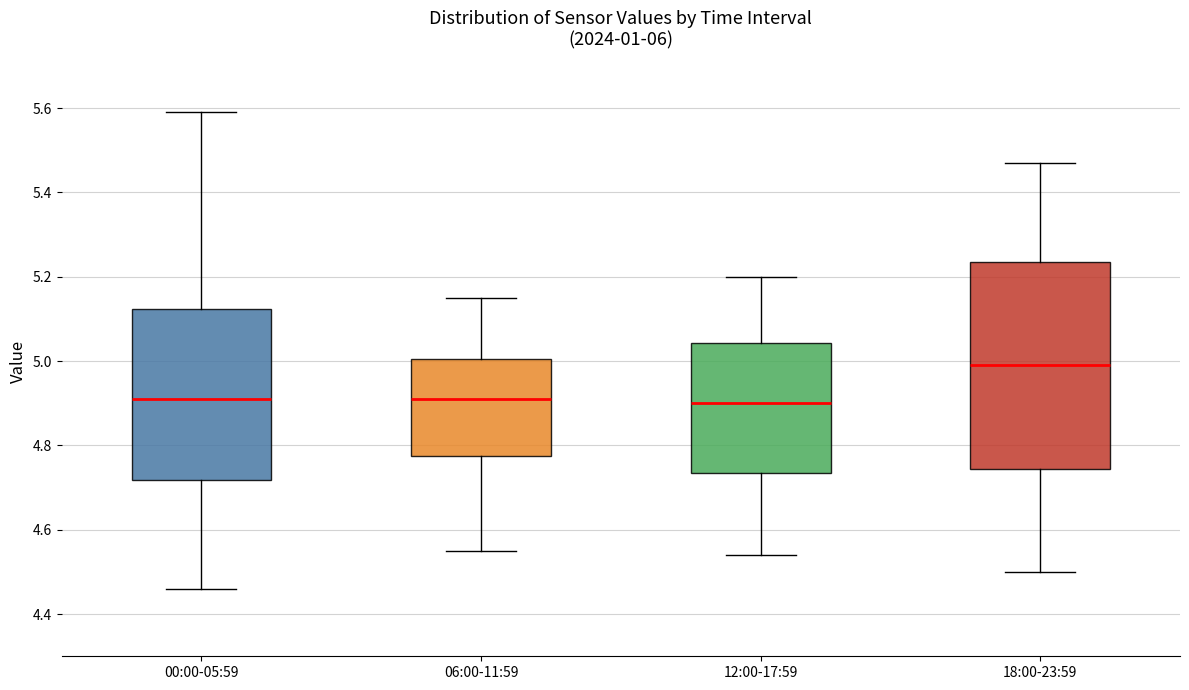

Where does the lower whisker of the box for 12:00-17:59 end on the y-axis? The values are not printed on the chart, so give them approximately, as read against the axis.

4.54